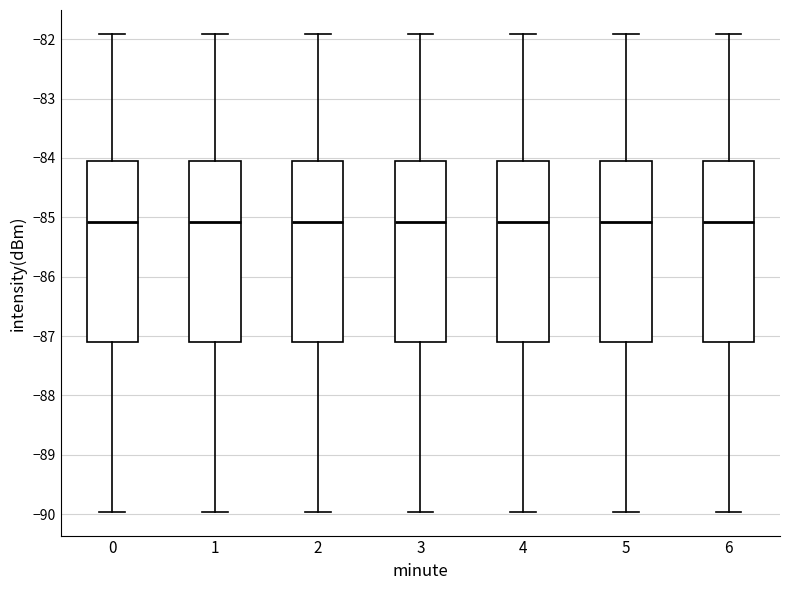

Reading left to right, transcribe this box plot: for each box, give where its median line is, the range the box spans, and where its two whiskers end, as read against the y-axis. The values are not printed on the chart, so give them approximately, as read against the axis.

0: median -85.1, box -87.1 to -84.1, whiskers -90.0 to -81.9
1: median -85.1, box -87.1 to -84.1, whiskers -90.0 to -81.9
2: median -85.1, box -87.1 to -84.1, whiskers -90.0 to -81.9
3: median -85.1, box -87.1 to -84.1, whiskers -90.0 to -81.9
4: median -85.1, box -87.1 to -84.1, whiskers -90.0 to -81.9
5: median -85.1, box -87.1 to -84.1, whiskers -90.0 to -81.9
6: median -85.1, box -87.1 to -84.1, whiskers -90.0 to -81.9